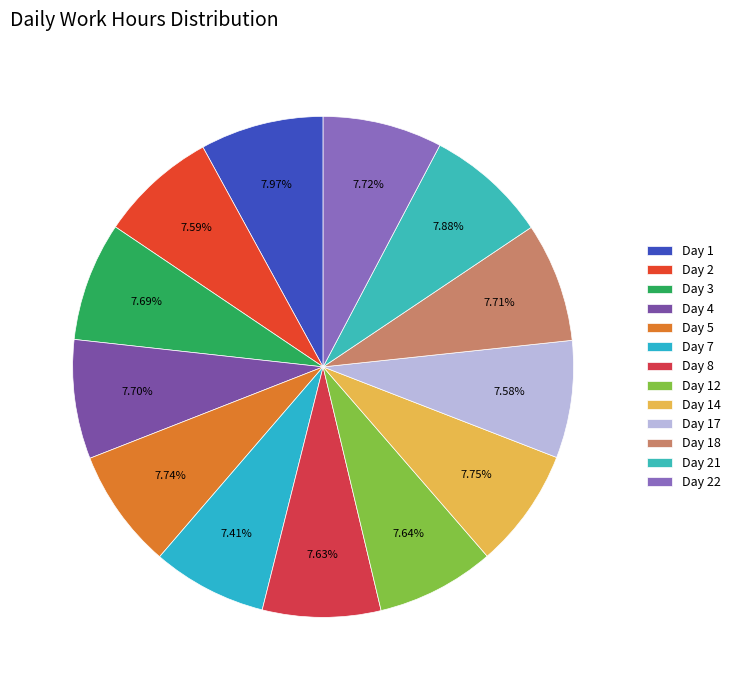

How many slices are in this pie chart?

13